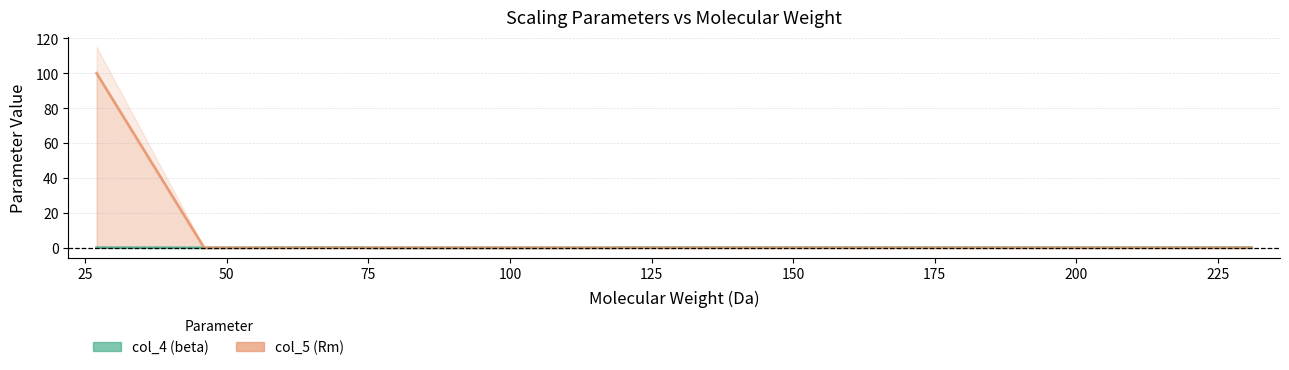

True or false: col_5 (Rm) has a value of 0.0 at 64.

True